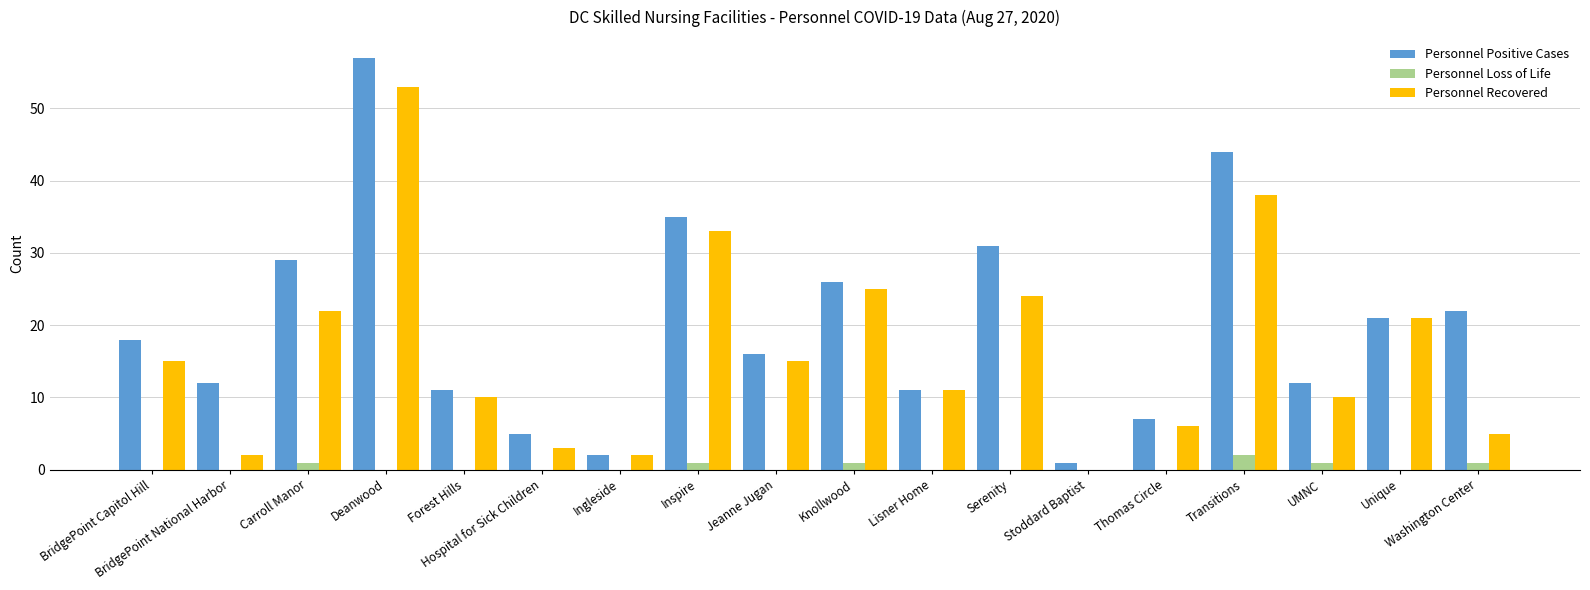

Reading left to right, extract all data points from this chart.

Personnel Positive Cases: BridgePoint Capitol Hill=18	BridgePoint National Harbor=12	Carroll Manor=29	Deanwood=57	Forest Hills=11	Hospital for Sick Children=5	Ingleside=2	Inspire=35	Jeanne Jugan=16	Knollwood=26	Lisner Home=11	Serenity=31	Stoddard Baptist=1	Thomas Circle=7	Transitions=44	UMNC=12	Unique=21	Washington Center=22
Personnel Loss of Life: BridgePoint Capitol Hill=0	BridgePoint National Harbor=0	Carroll Manor=1	Deanwood=0	Forest Hills=0	Hospital for Sick Children=0	Ingleside=0	Inspire=1	Jeanne Jugan=0	Knollwood=1	Lisner Home=0	Serenity=0	Stoddard Baptist=0	Thomas Circle=0	Transitions=2	UMNC=1	Unique=0	Washington Center=1
Personnel Recovered: BridgePoint Capitol Hill=15	BridgePoint National Harbor=2	Carroll Manor=22	Deanwood=53	Forest Hills=10	Hospital for Sick Children=3	Ingleside=2	Inspire=33	Jeanne Jugan=15	Knollwood=25	Lisner Home=11	Serenity=24	Stoddard Baptist=0	Thomas Circle=6	Transitions=38	UMNC=10	Unique=21	Washington Center=5